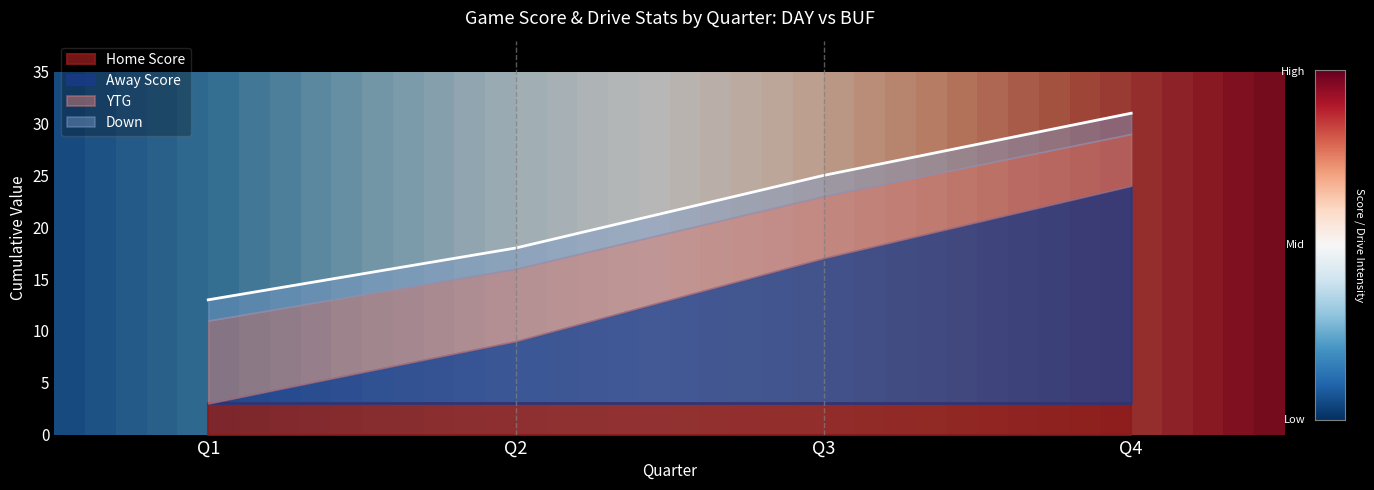

Is it true that Down equals 1 at 4?

False